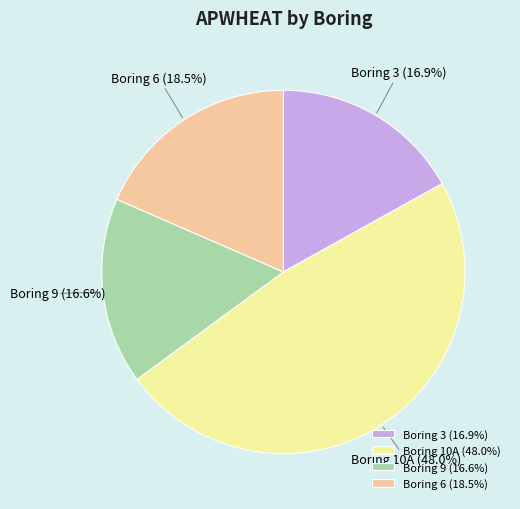

To the nearest percent, what portion does Boring 3 represent?

17%